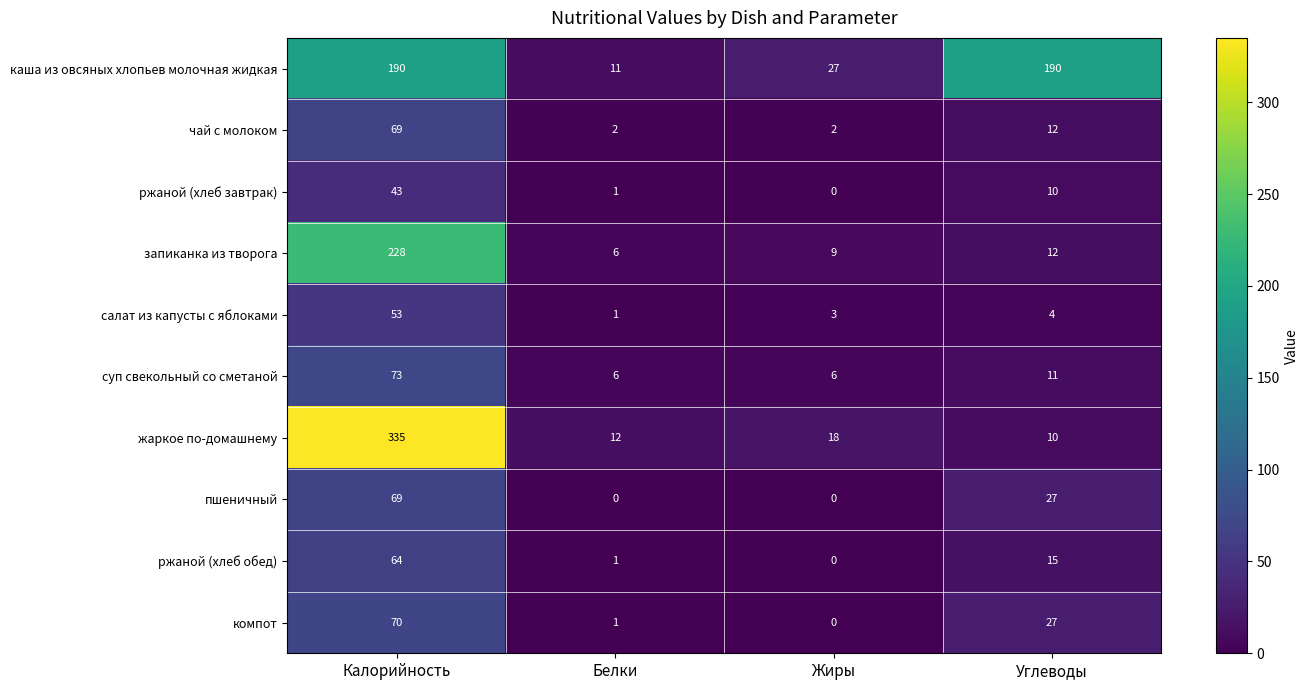

What is the maximum value for каша из овсяных хлопьев молочная жидкая?

190